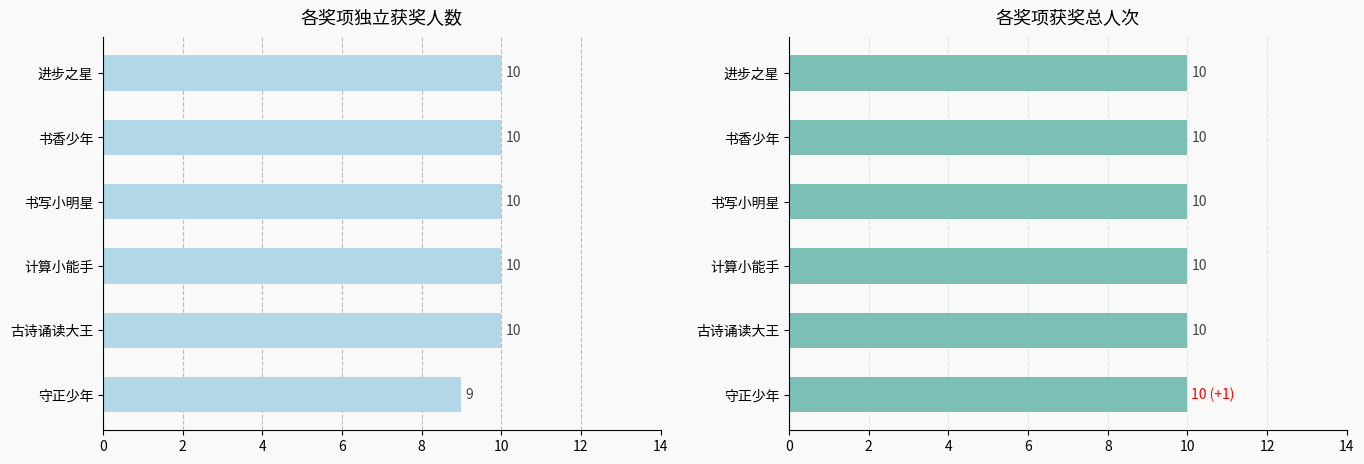

Between 0 and 6, which series saw the biggest shift?

守正少年